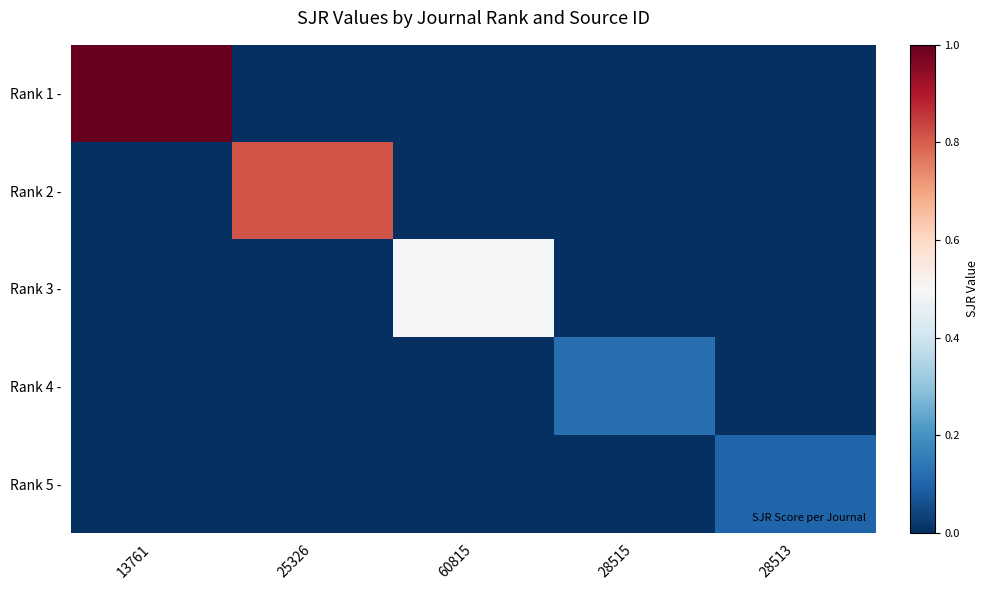

Reading right to left, what are all the values shown in this chart?

Rank 1 -: 28513=0.0	28515=0.0	60815=0.0	25326=0.0	13761=1.0
Rank 2 -: 28513=0.0	28515=0.0	60815=0.0	25326=0.8	13761=0.0
Rank 3 -: 28513=0.0	28515=0.0	60815=0.5	25326=0.0	13761=0.0
Rank 4 -: 28513=0.0	28515=0.1	60815=0.0	25326=0.0	13761=0.0
Rank 5 -: 28513=0.1	28515=0.0	60815=0.0	25326=0.0	13761=0.0